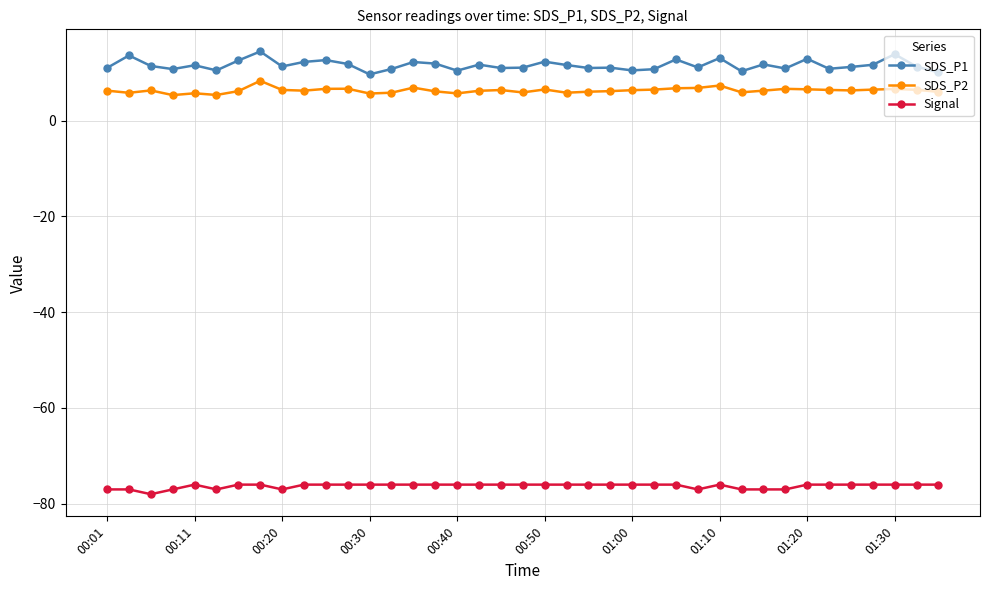

Which series has the largest total across all categories?

SDS_P1